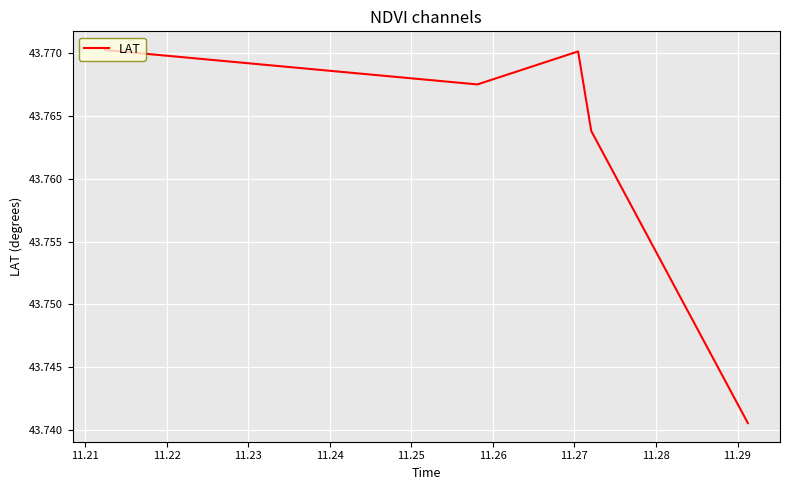

How many points are higher than both their immediate neighbors (excluding endpoints)?

1